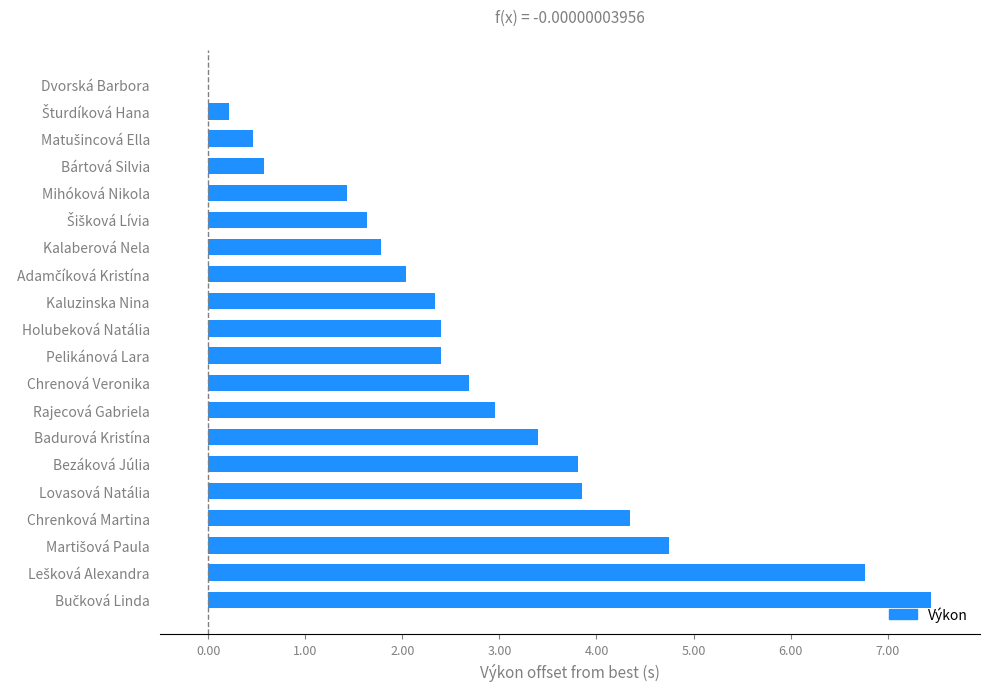

Are the bars horizontal?

Yes